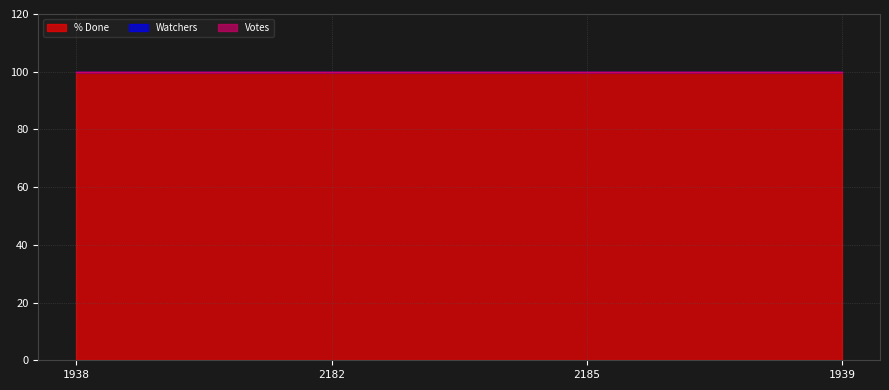

Count the number of data series in this chart.

3